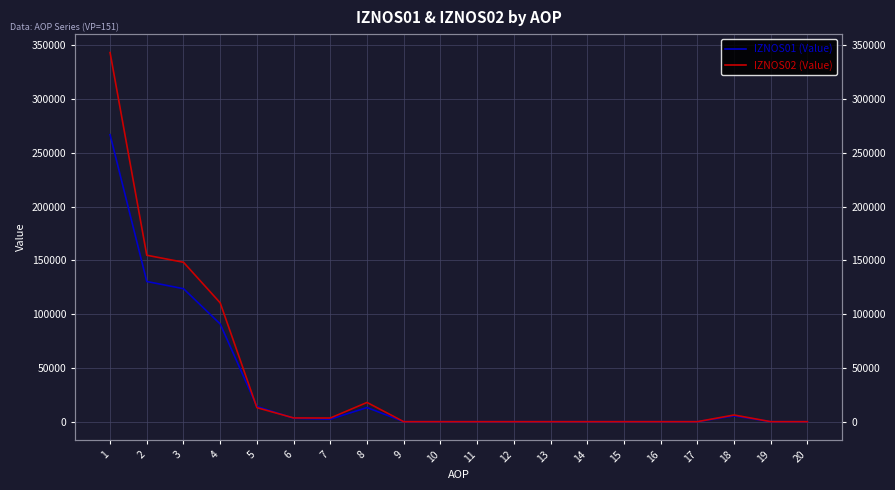

At which label is IZNOS02 (Value) closest to 171617?

2